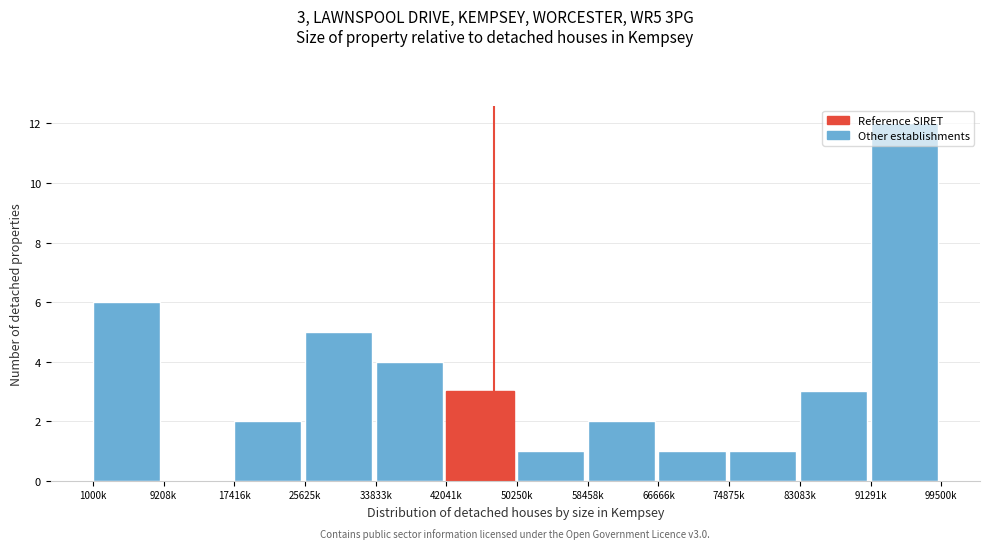

The value at 83083k is 3. True or false?

True